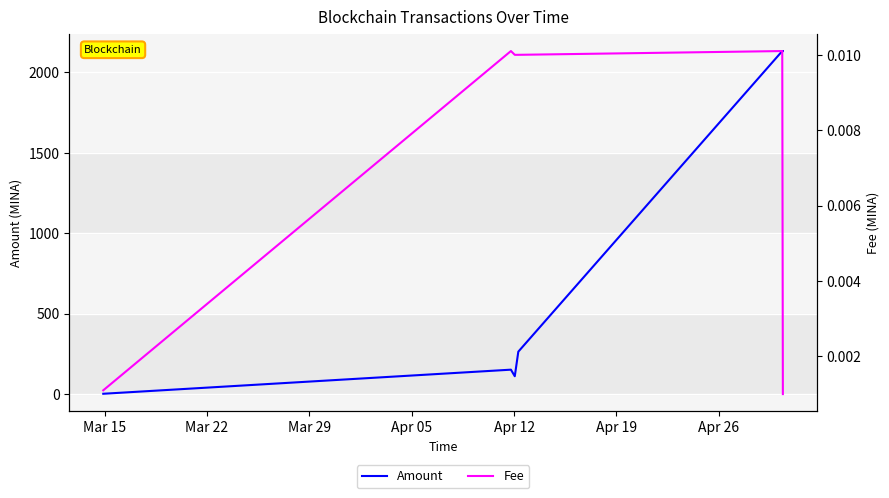

Which series has the largest range (max minus min)?

Amount